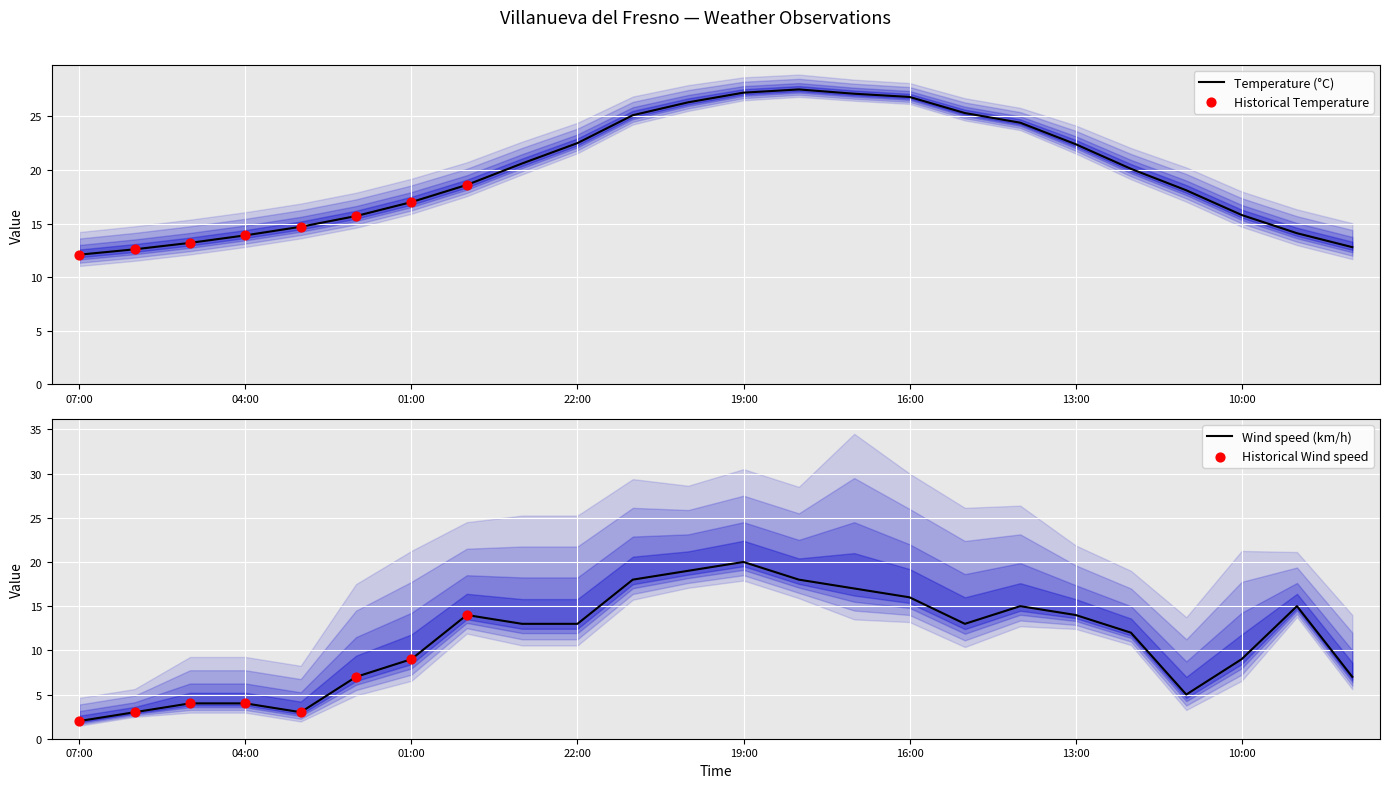

Which series has the largest total across all categories?

Temperature (°C)